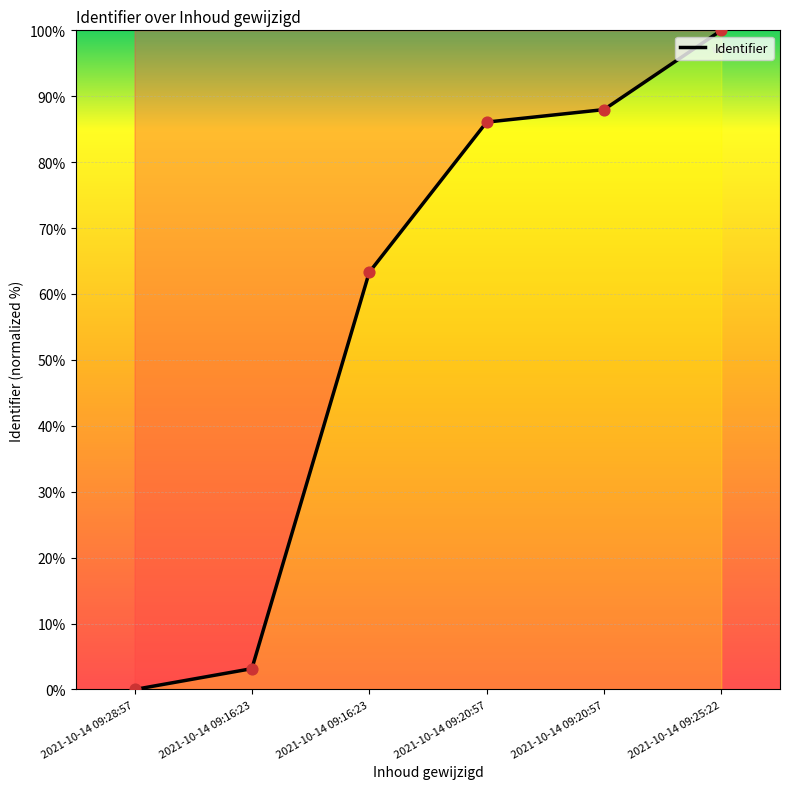

How many lines are shown in the chart?

1